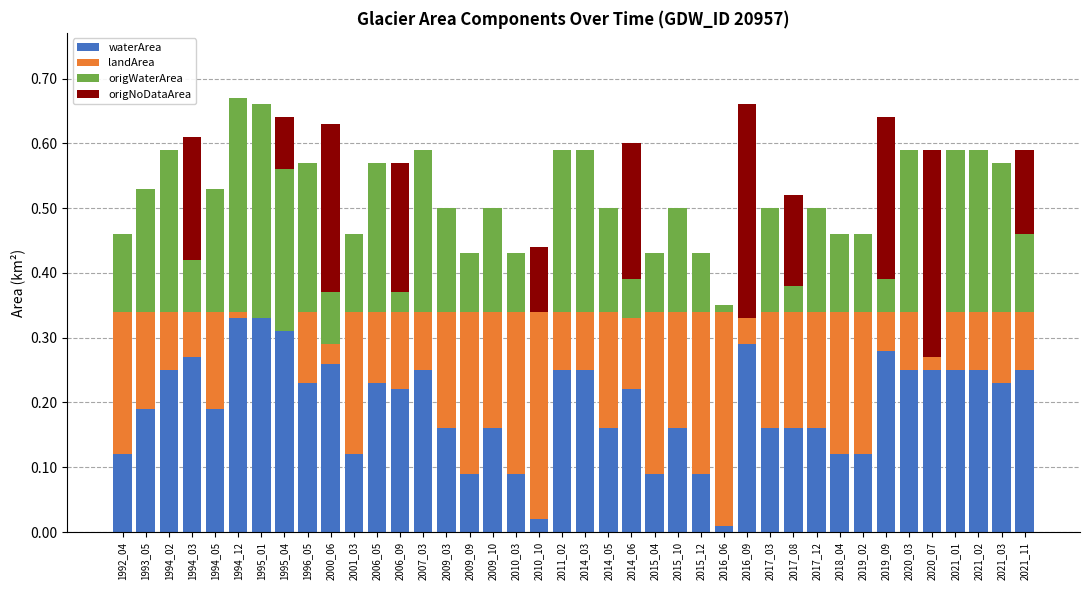

What is the total value across all series at 2011_02?

0.6